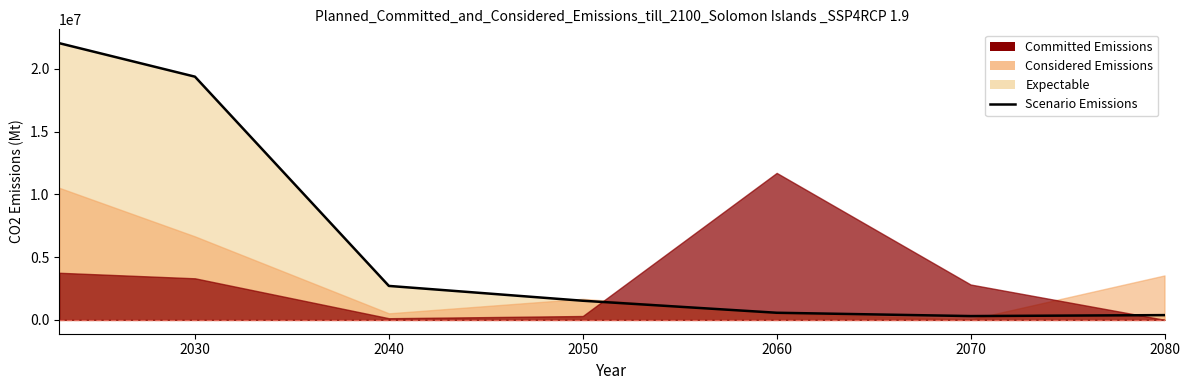

What is the difference between the values at 2030 and 2080?

18997193